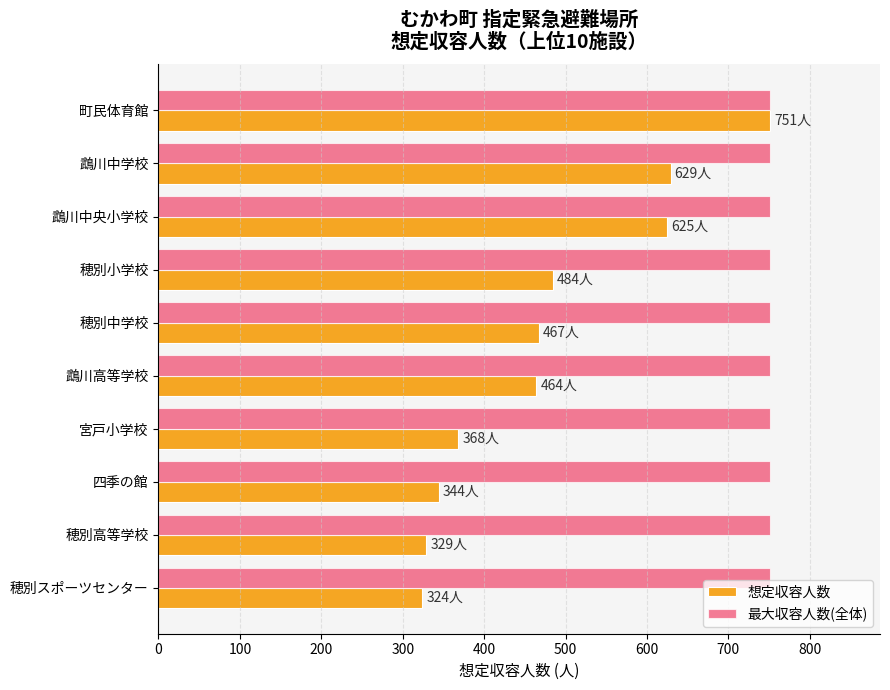

Rank the series at 穂別スポーツセンター from lowest to highest value.

想定収容人数, 最大収容人数(全体)